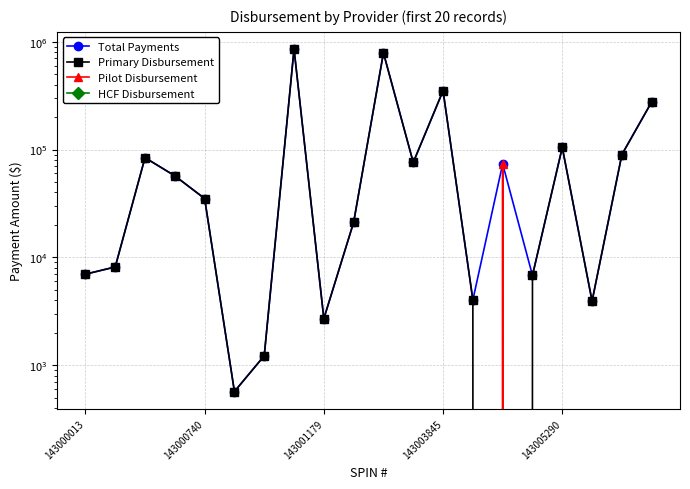

Rank the series at 13 from lowest to highest value.

Pilot Disbursement, HCF Disbursement, Total Payments, Primary Disbursement